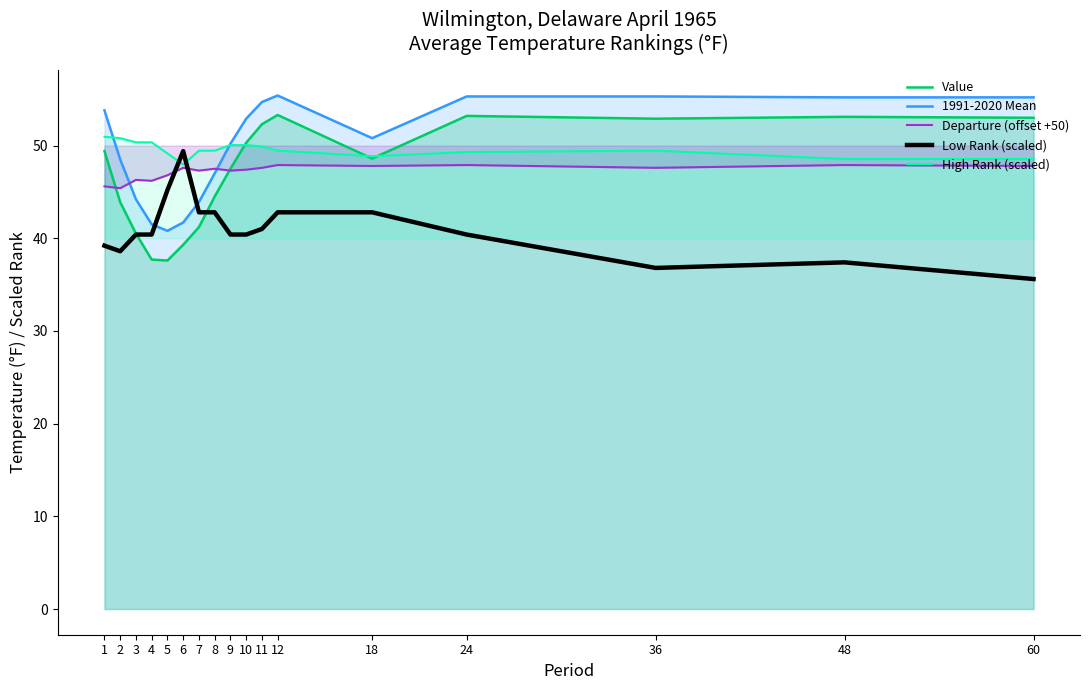

Where is the first local maximum for 1991-2020 Mean?

12